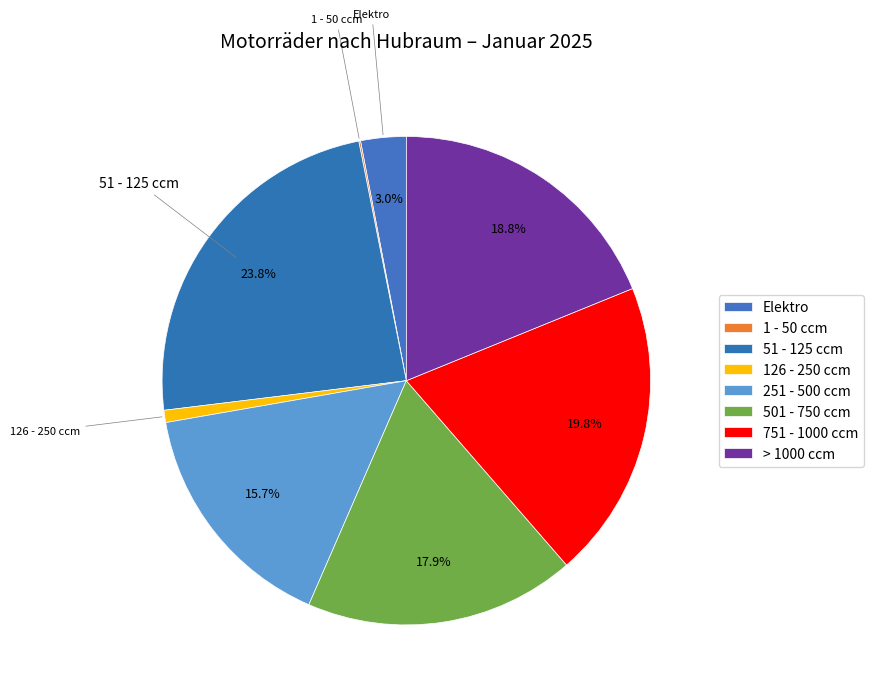

True or false: 51 - 125 ccm accounts for 15% of the total.

False